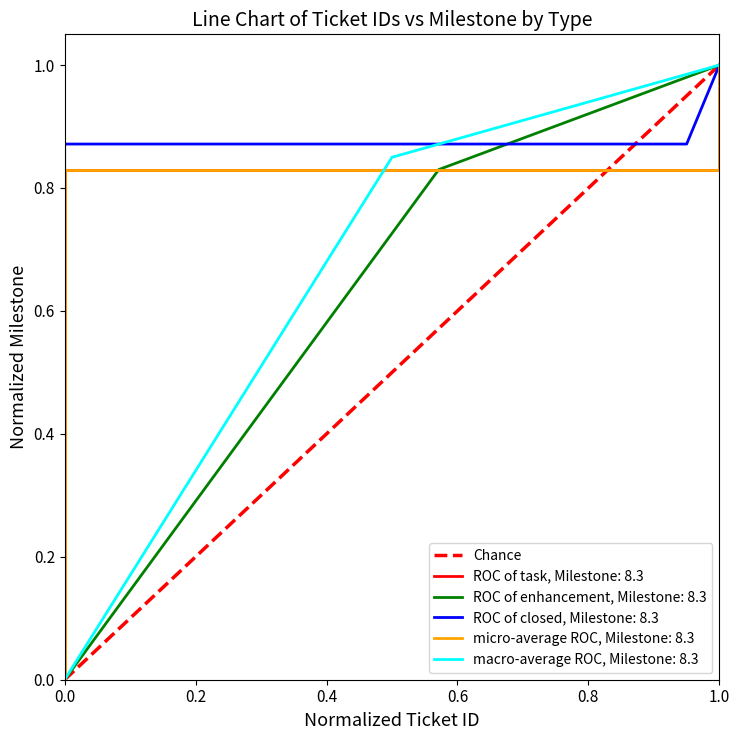

The value at 0.0 is 1. True or false?

False